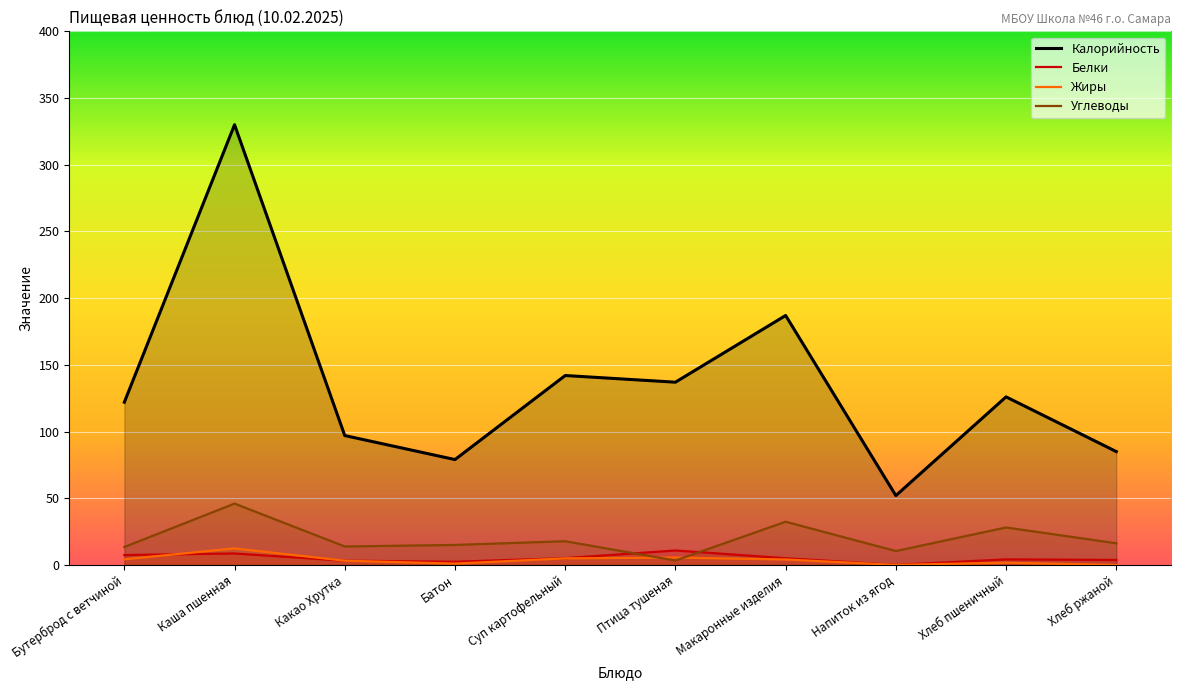

What are all the series names shown in the legend?

Калорийность, Белки, Жиры, Углеводы